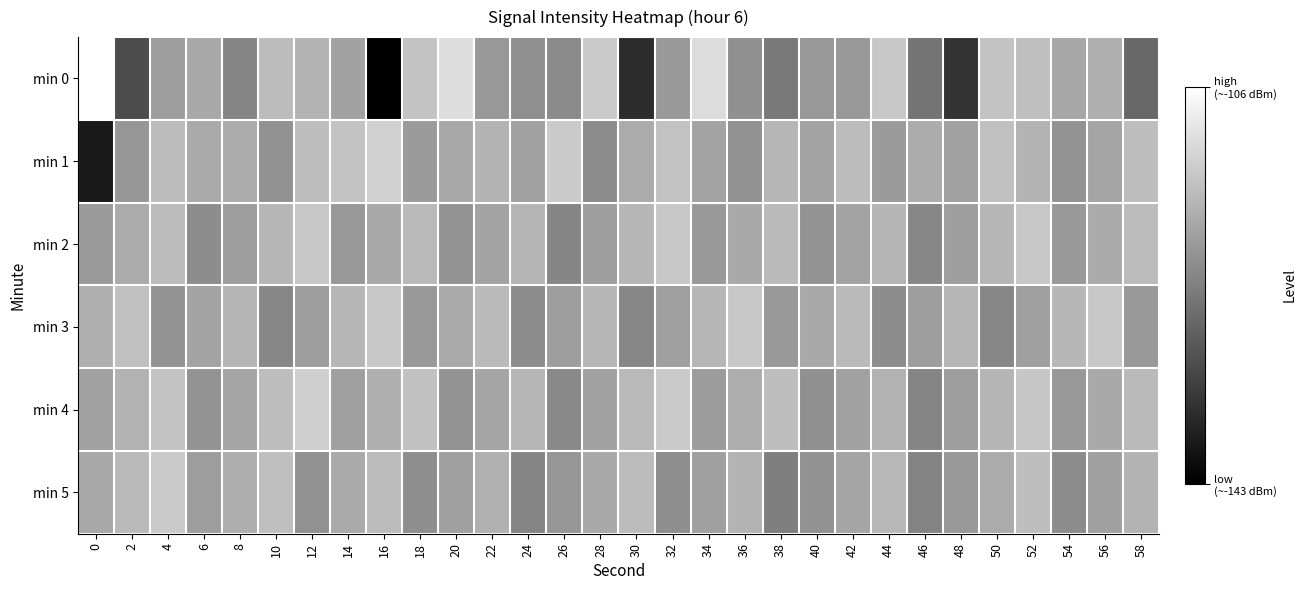

What is the difference between the highest and lowest values at 42?

0.1